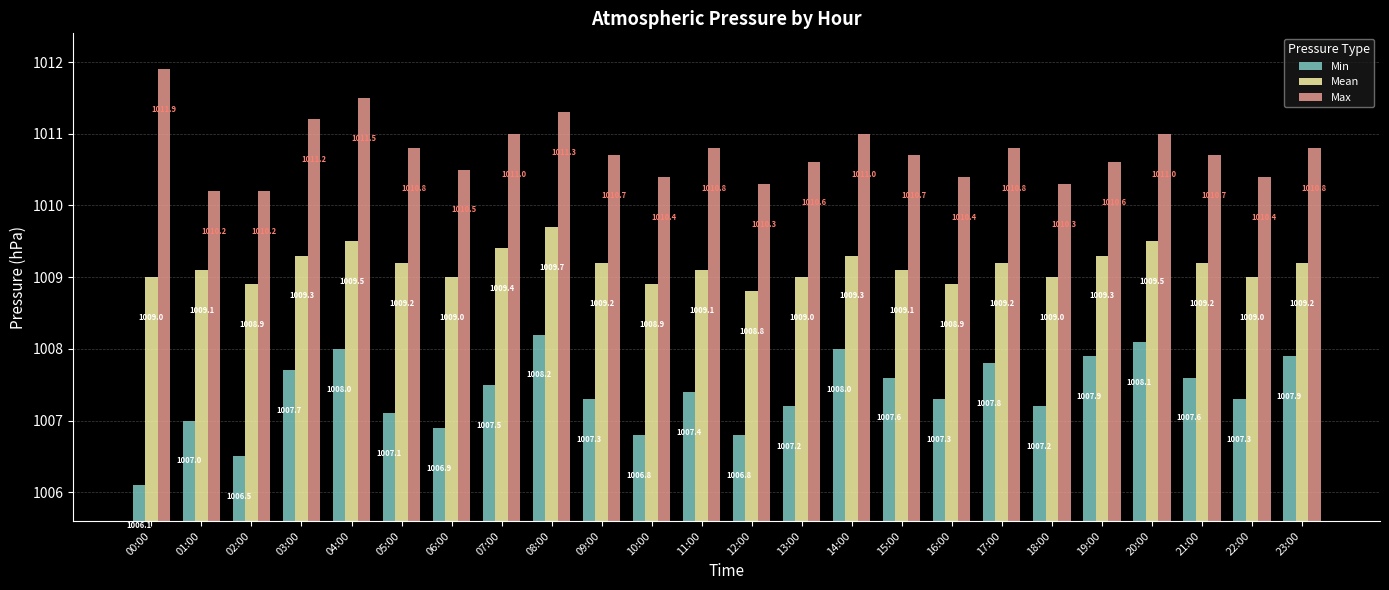

What is the sum of all Min values?

24177.2